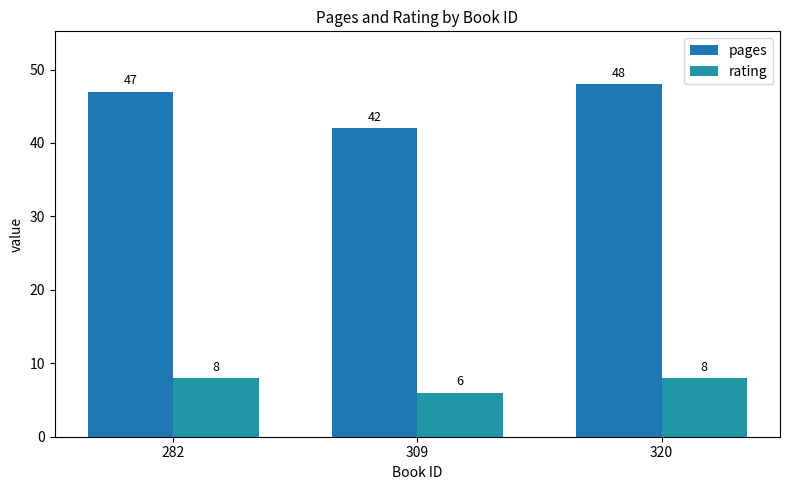

How many data points does each series have?

3